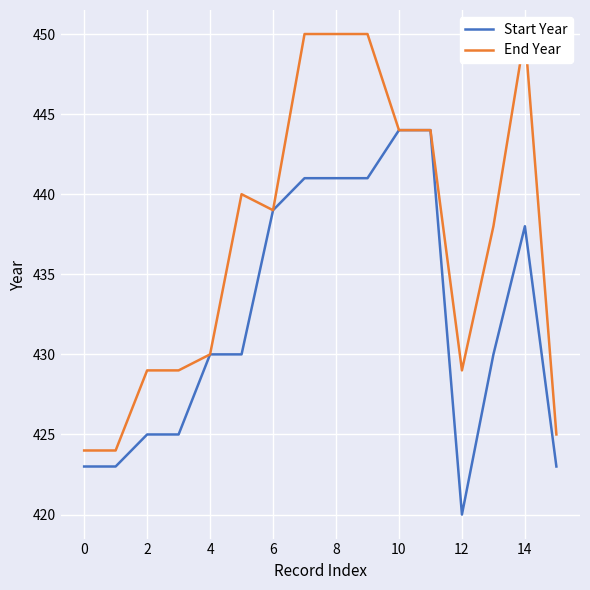

List the series in order of their peak value, highest first.

End Year, Start Year